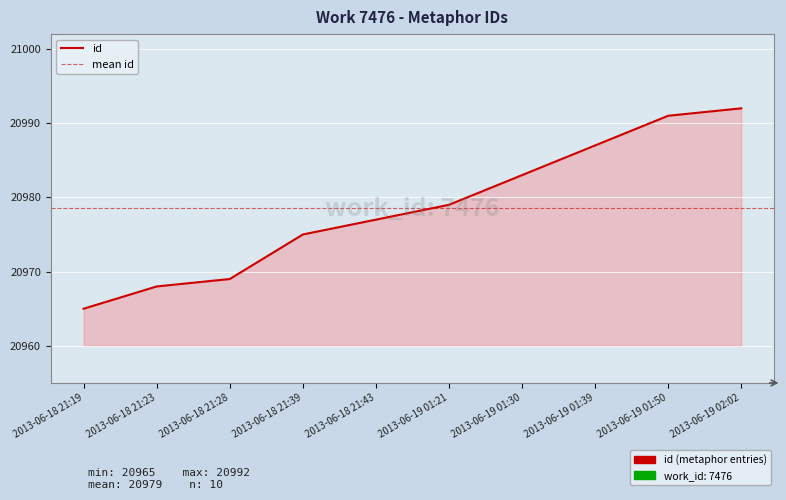

What is the greatest value displayed?

20992